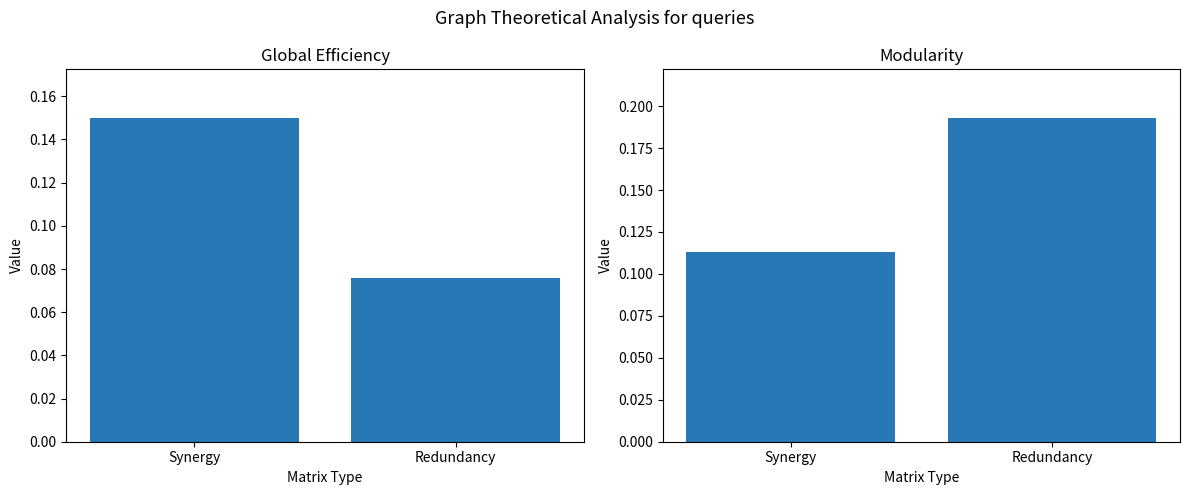

What is the difference between the Global Efficiency values at Redundancy and Synergy?

0.1